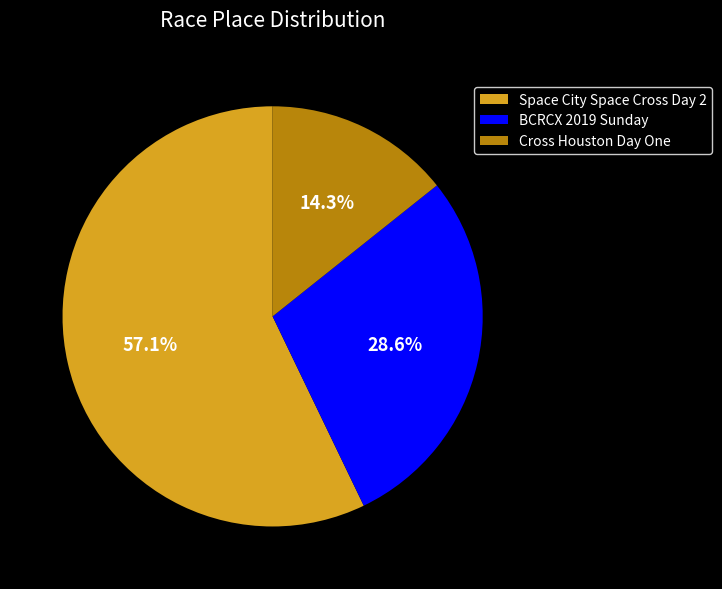

To the nearest percent, what portion does Space City Space Cross Day 2 represent?

57%